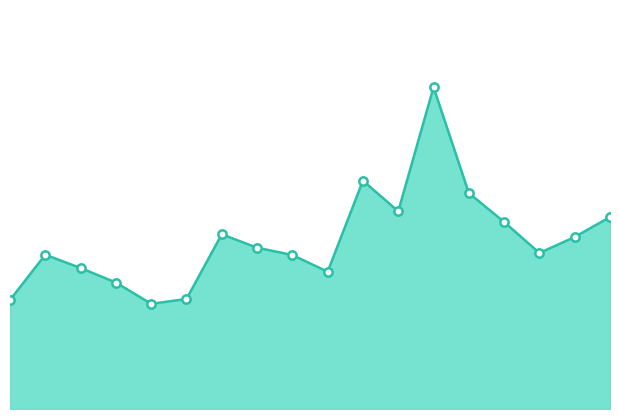

At which label is the value closest to 21?

02:39